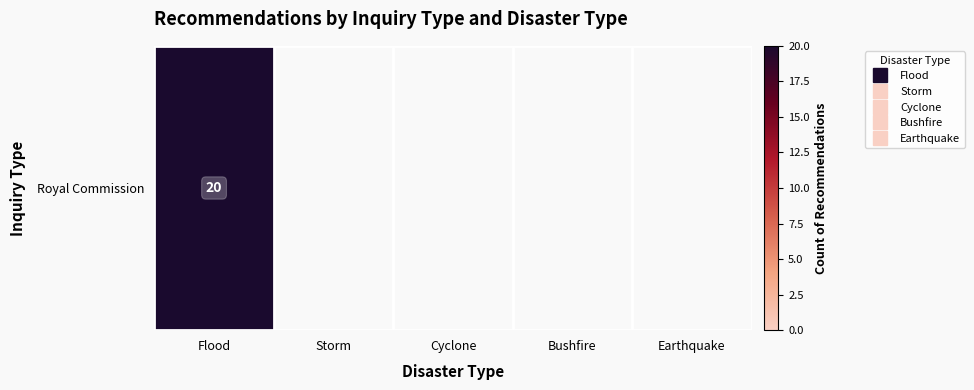

What is the sum of all values?

20